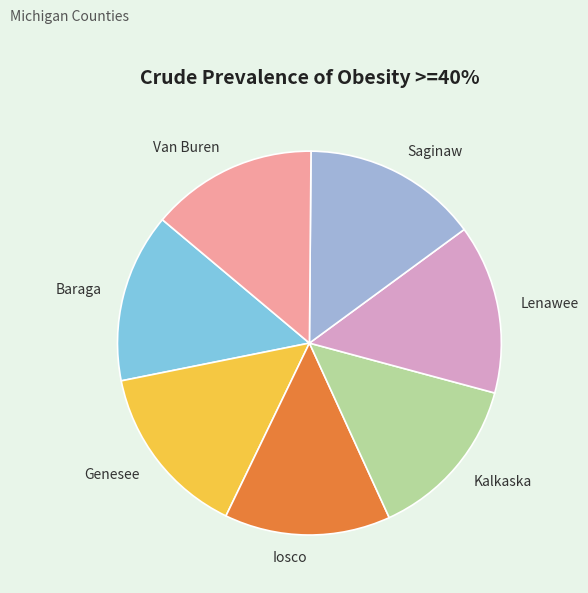

Is it true that Iosco is 7% of the pie?

False